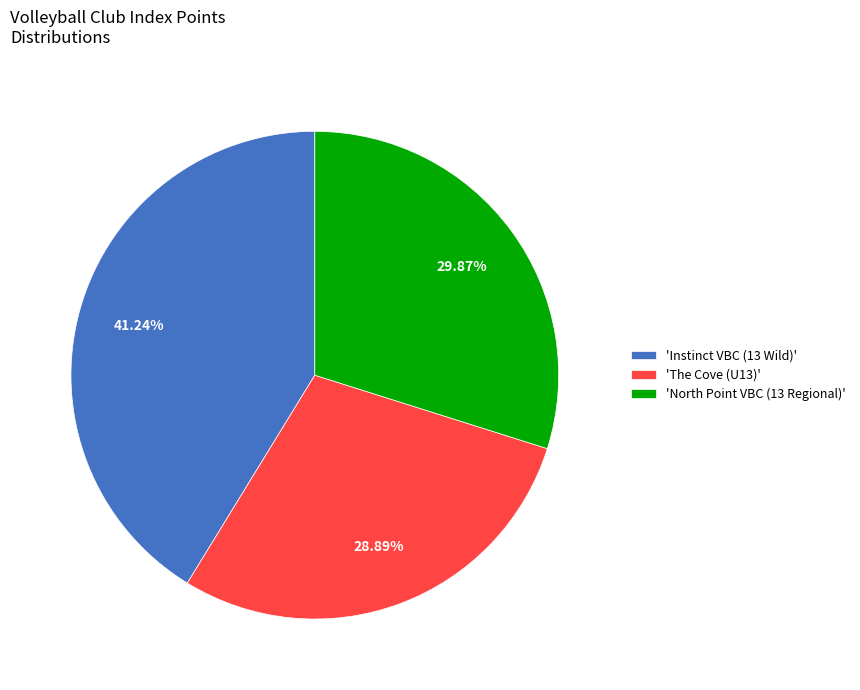

Is 'The Cove (U13)' the majority of the pie?

No